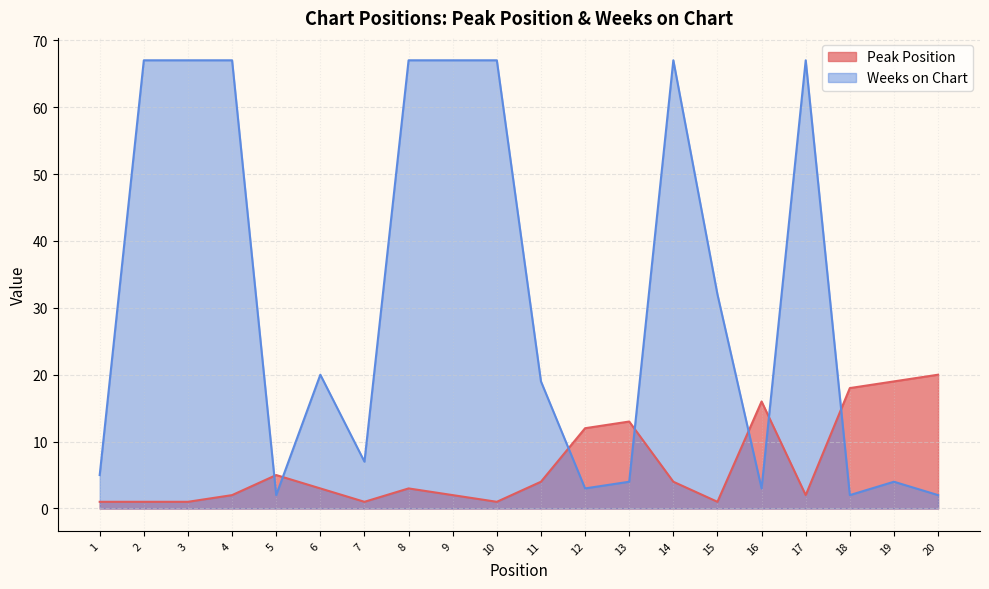

At how many categories does at least one series exceed 57?

8